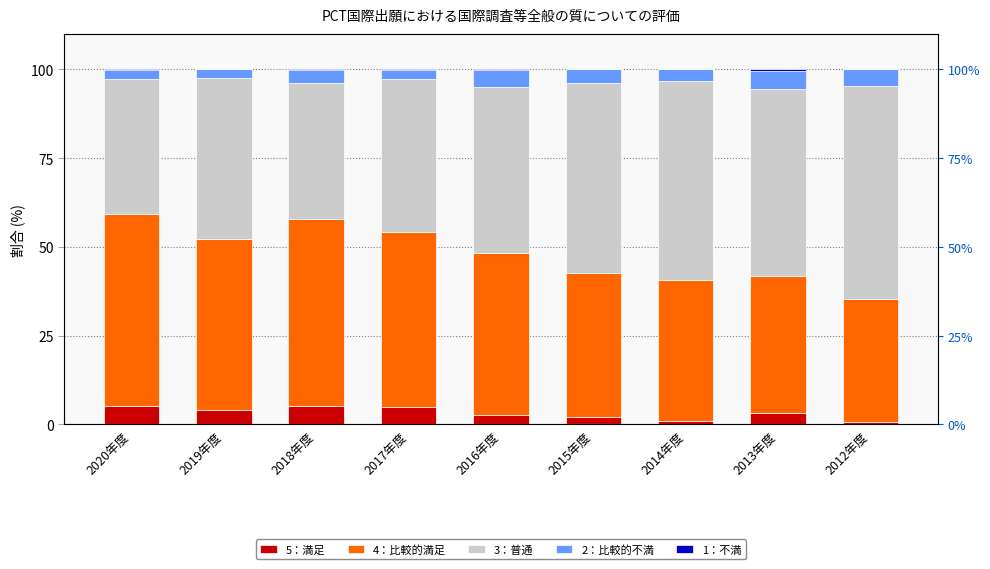

Reading right to left, list all the values displayed in this chart.

5：満足: 2012年度=0.8	2013年度=3.1	2014年度=1.0	2015年度=2.2	2016年度=2.7	2017年度=4.8	2018年度=5.2	2019年度=4.2	2020年度=5.3
4：比較的満足: 2012年度=34.6	2013年度=38.6	2014年度=39.7	2015年度=40.4	2016年度=45.7	2017年度=49.4	2018年度=52.6	2019年度=47.9	2020年度=53.9
3：普通: 2012年度=59.8	2013年度=52.9	2014年度=55.9	2015年度=53.7	2016年度=46.7	2017年度=43.2	2018年度=38.4	2019年度=45.4	2020年度=38.0
2：比較的不満: 2012年度=4.9	2013年度=5.0	2014年度=3.4	2015年度=3.7	2016年度=4.7	2017年度=2.3	2018年度=3.5	2019年度=2.6	2020年度=2.5
1：不満: 2012年度=0.0	2013年度=0.4	2014年度=0.0	2015年度=0.0	2016年度=0.3	2017年度=0.3	2018年度=0.3	2019年度=0.0	2020年度=0.4